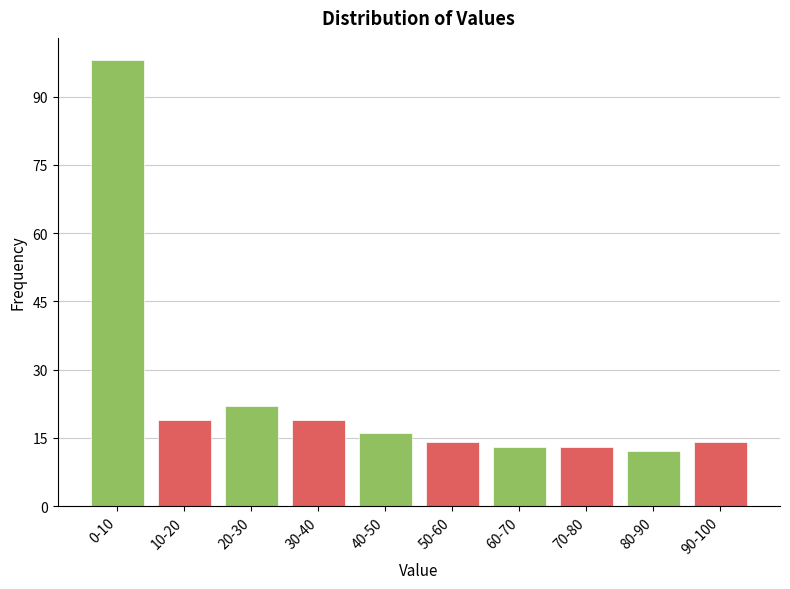

Reading right to left, transcribe all the data shown in this chart.

90-100=14	80-90=12	70-80=13	60-70=13	50-60=14	40-50=16	30-40=19	20-30=22	10-20=19	0-10=98